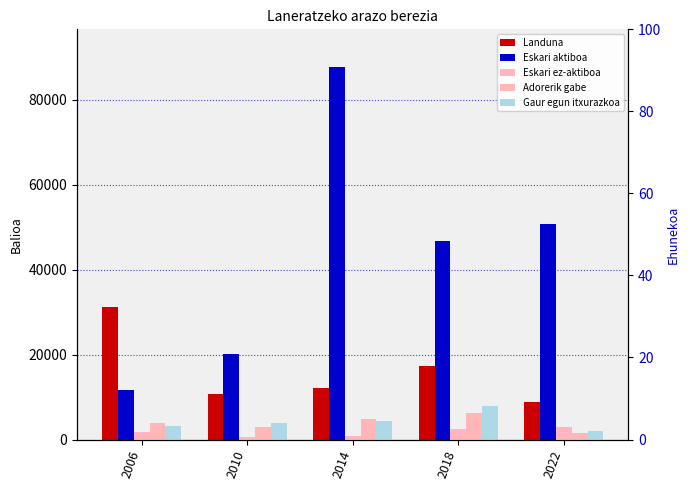

At which category is the sum across all series the highest?

2014